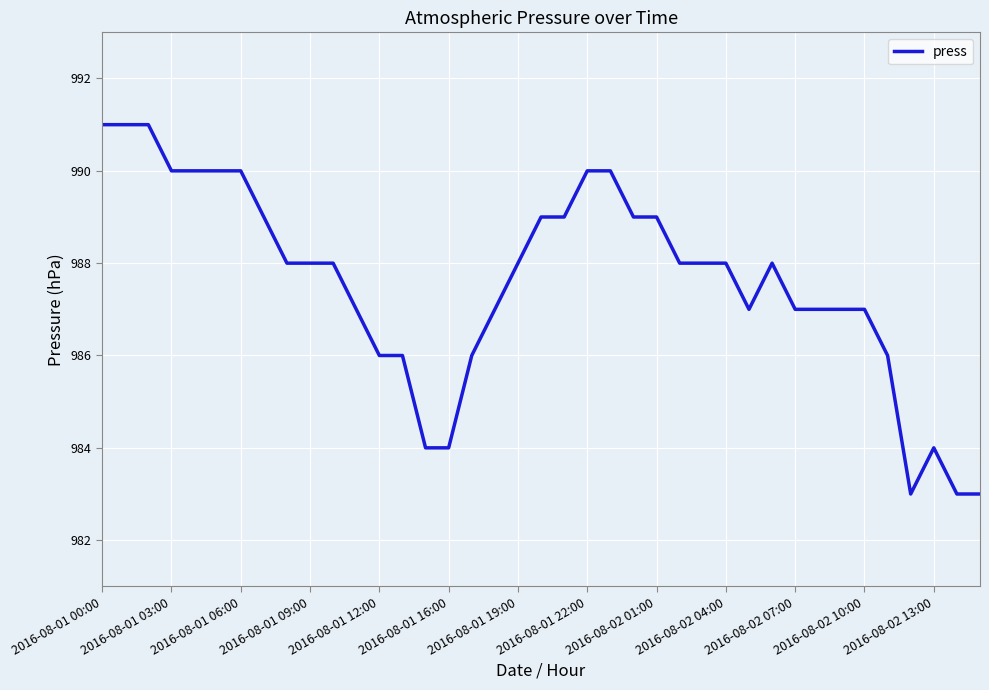

What is the difference between the maximum and minimum values?

8